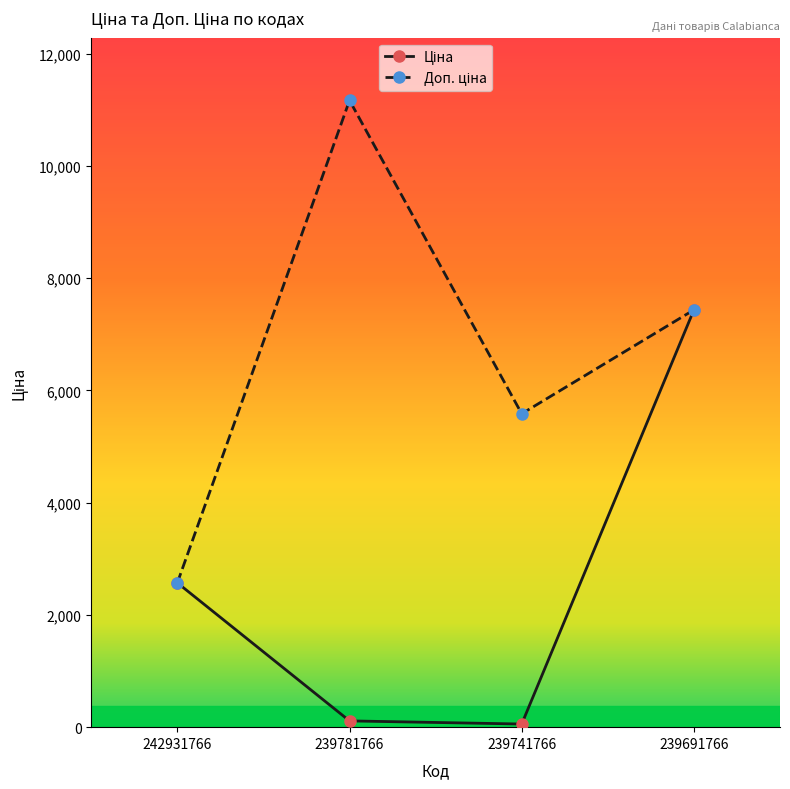

What is the greatest value displayed?

11169.0